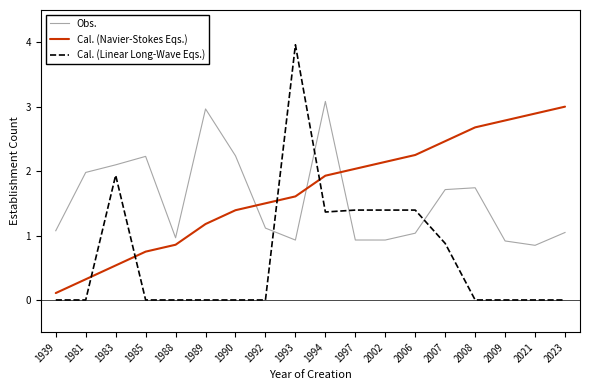

Rank the series at 1992 from highest to lowest value.

Cal. (Navier-Stokes Eqs.), Obs., Cal. (Linear Long-Wave Eqs.)